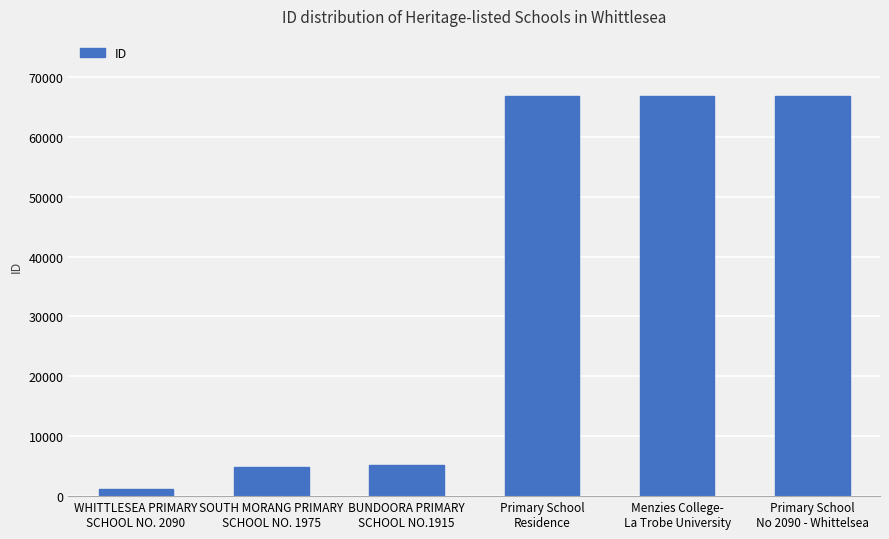

What is the average value?

35276